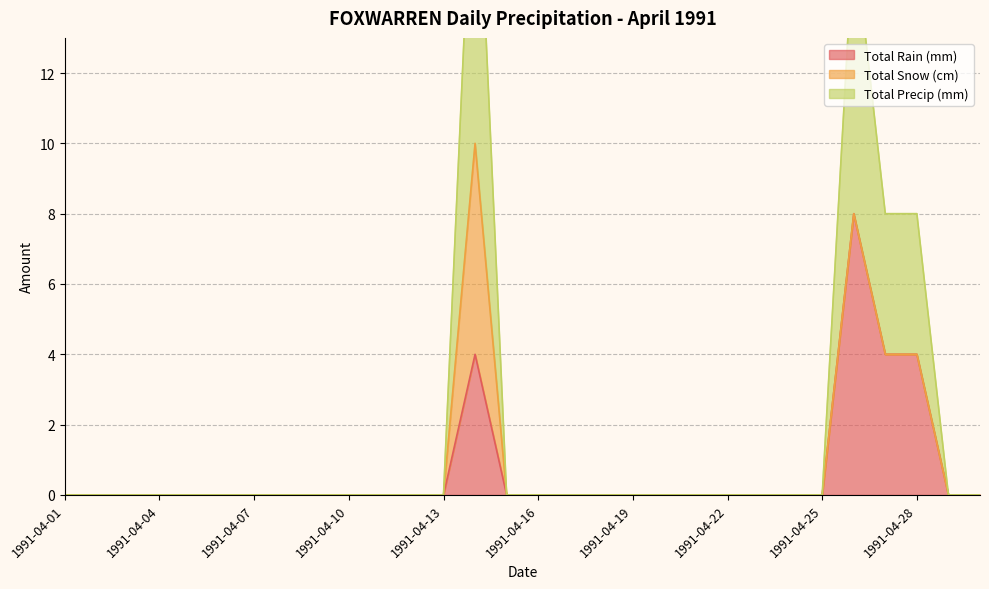

List the labels in order of Total Precip (mm) value, smallest first.

1991-04-01, 1991-04-02, 1991-04-03, 1991-04-04, 1991-04-05, 1991-04-06, 1991-04-07, 1991-04-08, 1991-04-09, 1991-04-10, 1991-04-11, 1991-04-12, 1991-04-13, 1991-04-15, 1991-04-16, 1991-04-17, 1991-04-18, 1991-04-19, 1991-04-20, 1991-04-21, 1991-04-22, 1991-04-23, 1991-04-24, 1991-04-25, 1991-04-29, 1991-04-30, 1991-04-27, 1991-04-28, 1991-04-26, 1991-04-14